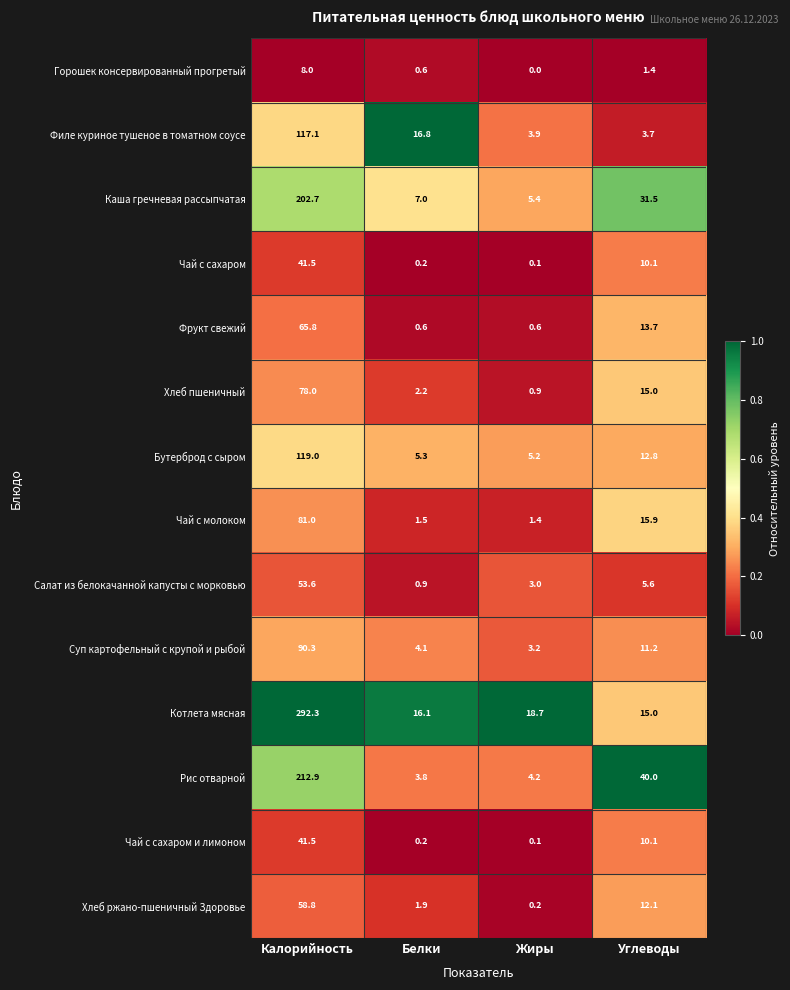

Where does the Филе куриное тушеное в томатном соусе series first go above 16?

Калорийность